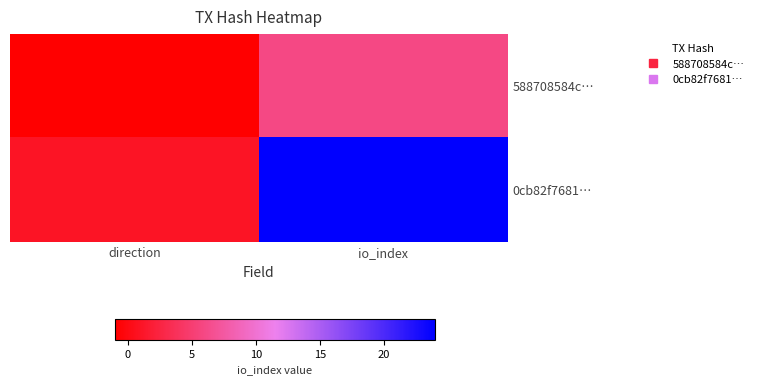

Which label corresponds to the largest value in the chart?

io_index